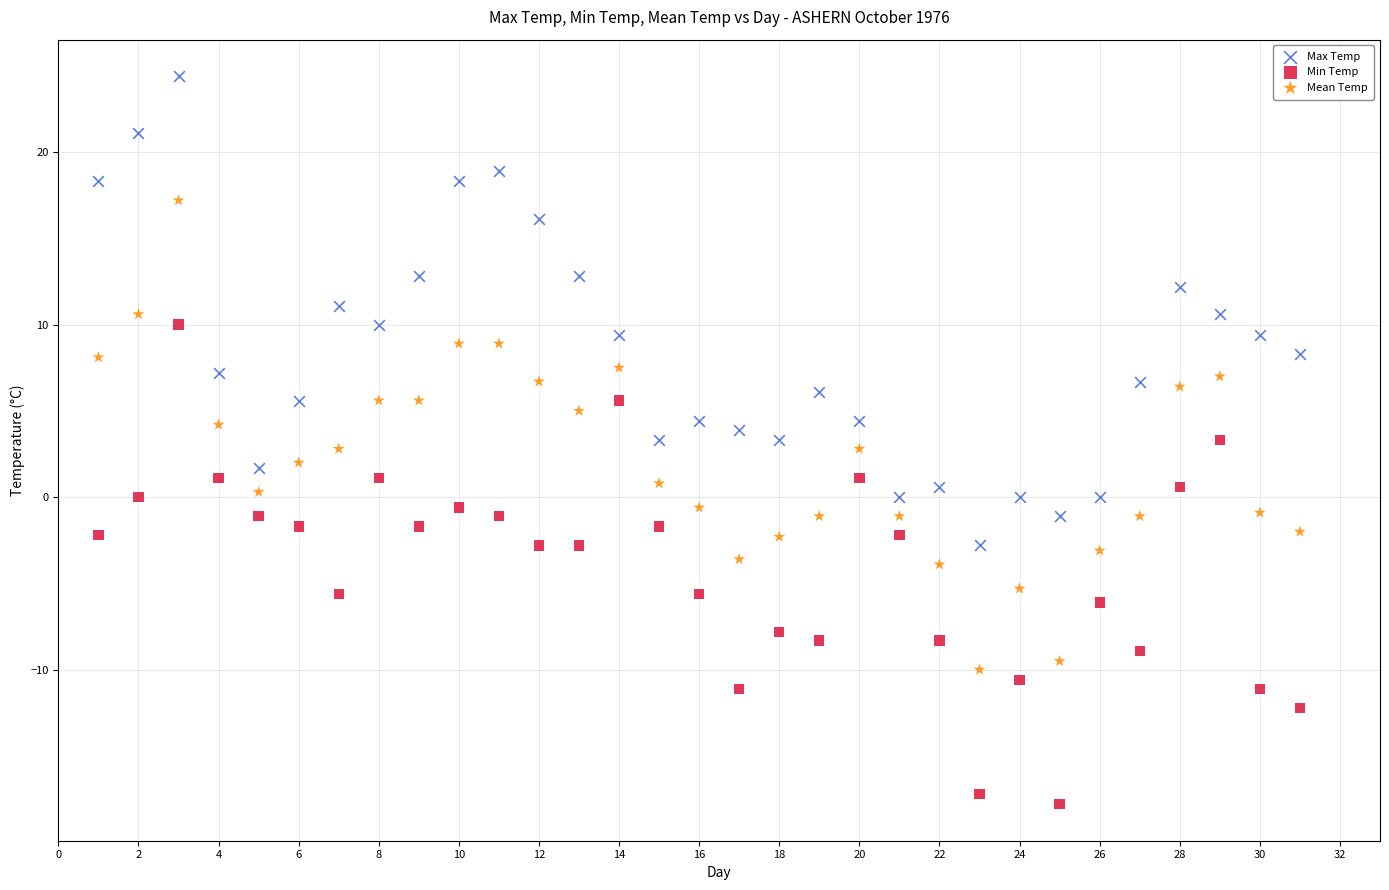

Which series reaches the maximum Y coordinate?

Max Temp